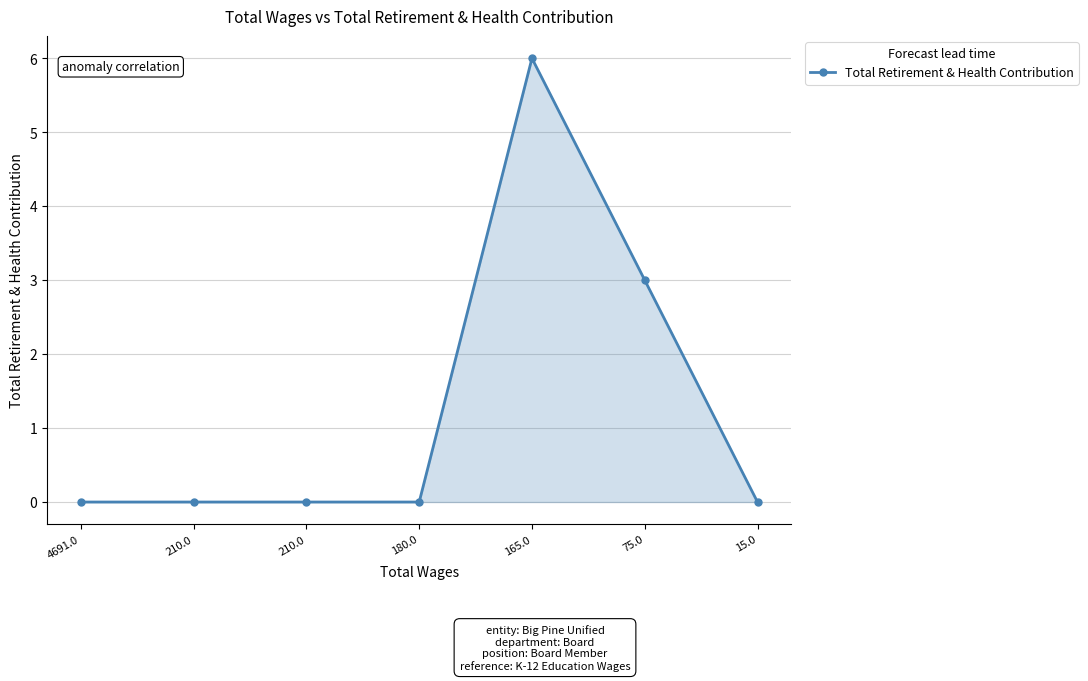

Which category has the lowest value across all series?

4691.0